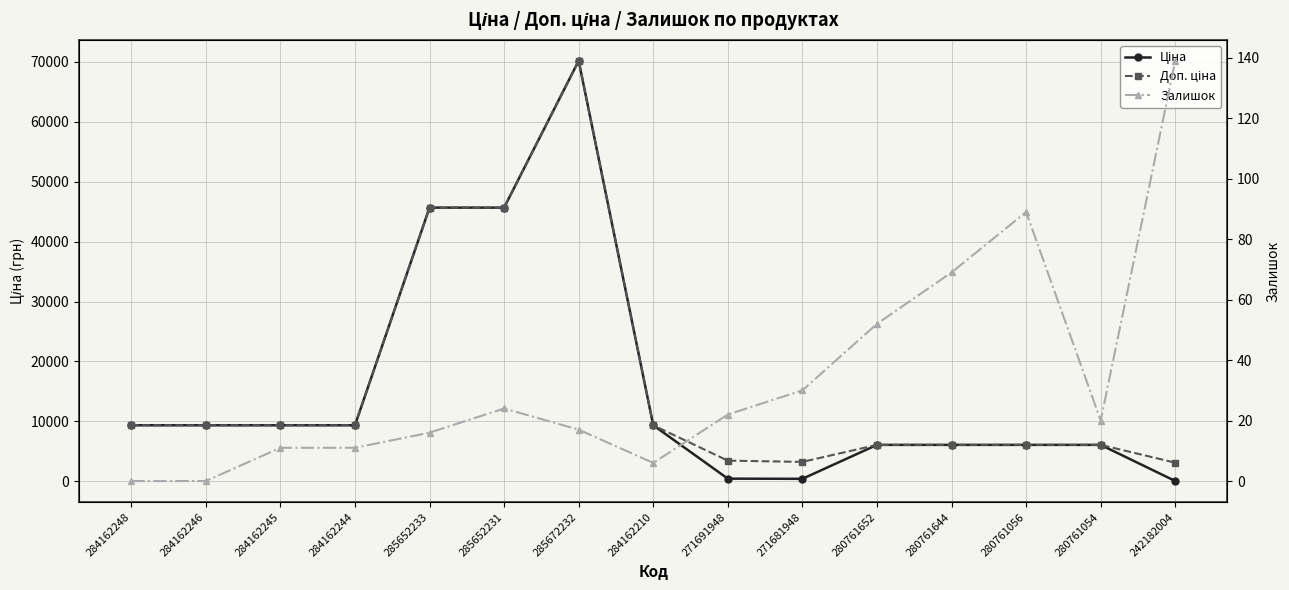

Which category has the highest value in the Доп. ціна series?

285672232